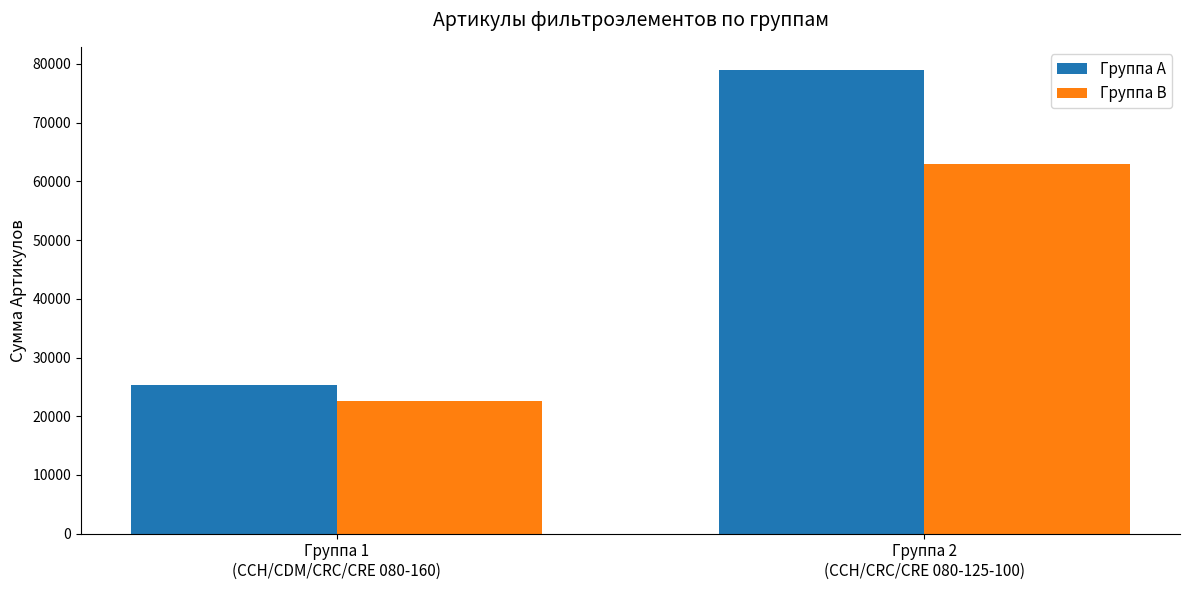

Which series has the widest spread of values?

Группа A